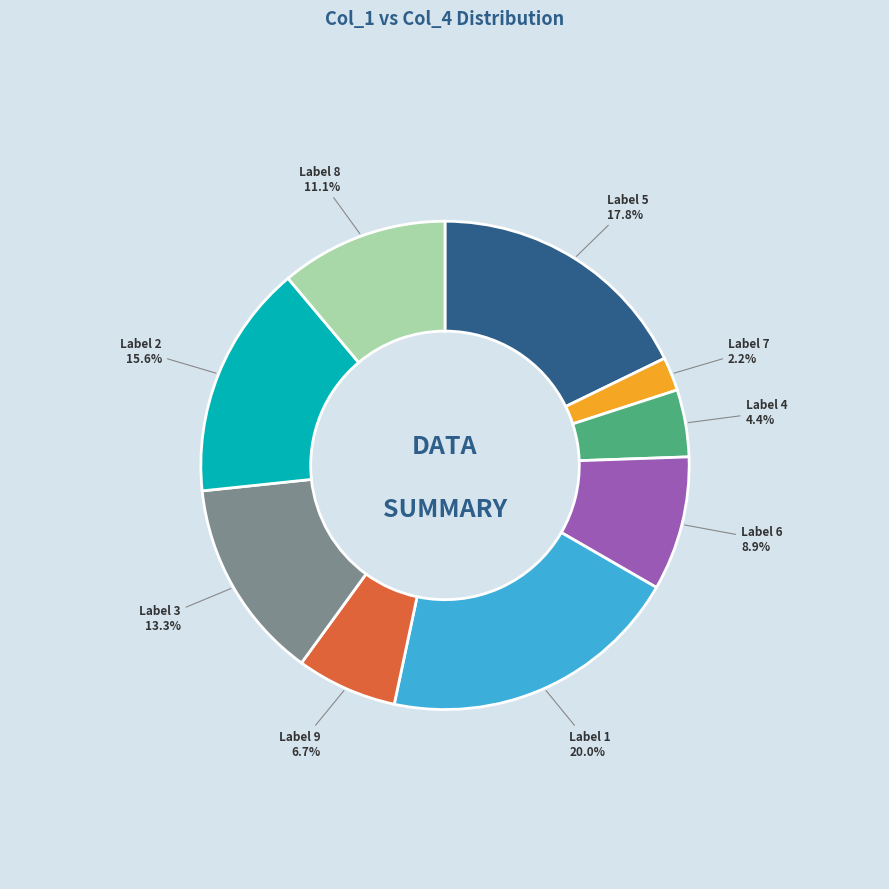

The 8 slice represents 26% of the pie. True or false?

False